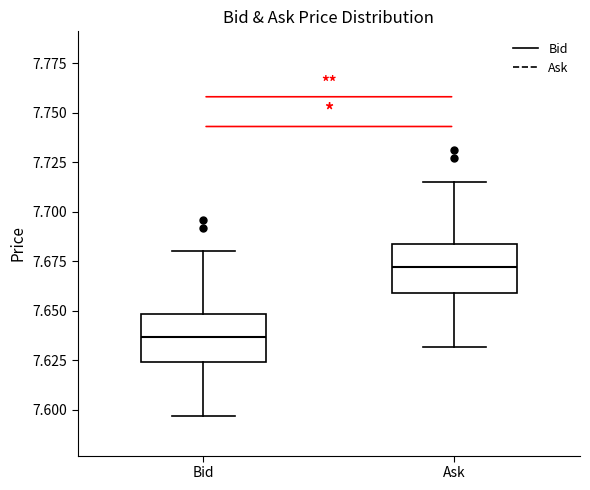

Which box's median line is the lowest?

Bid